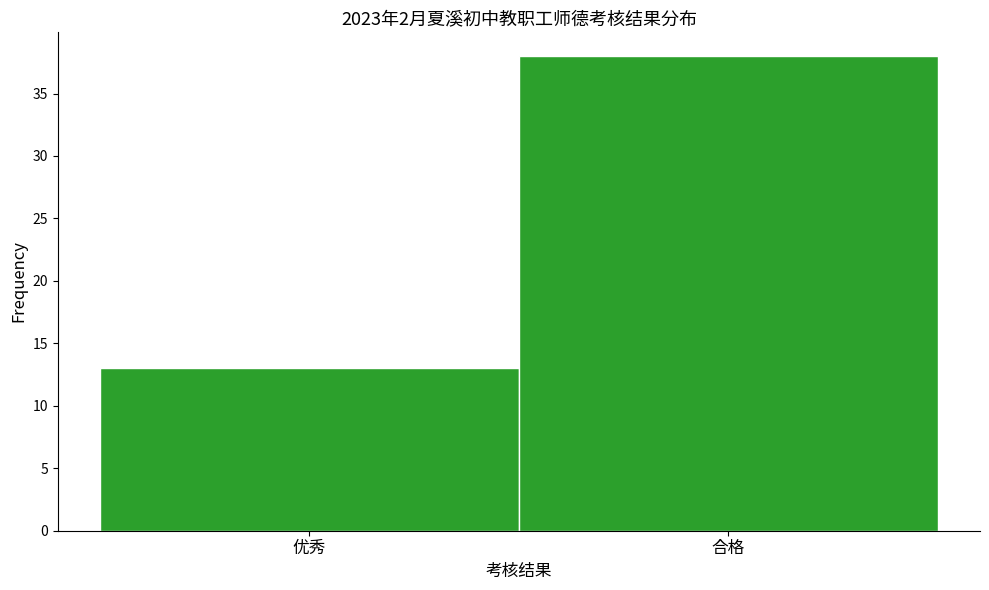

Reading left to right, transcribe all the data shown in this chart.

13	38